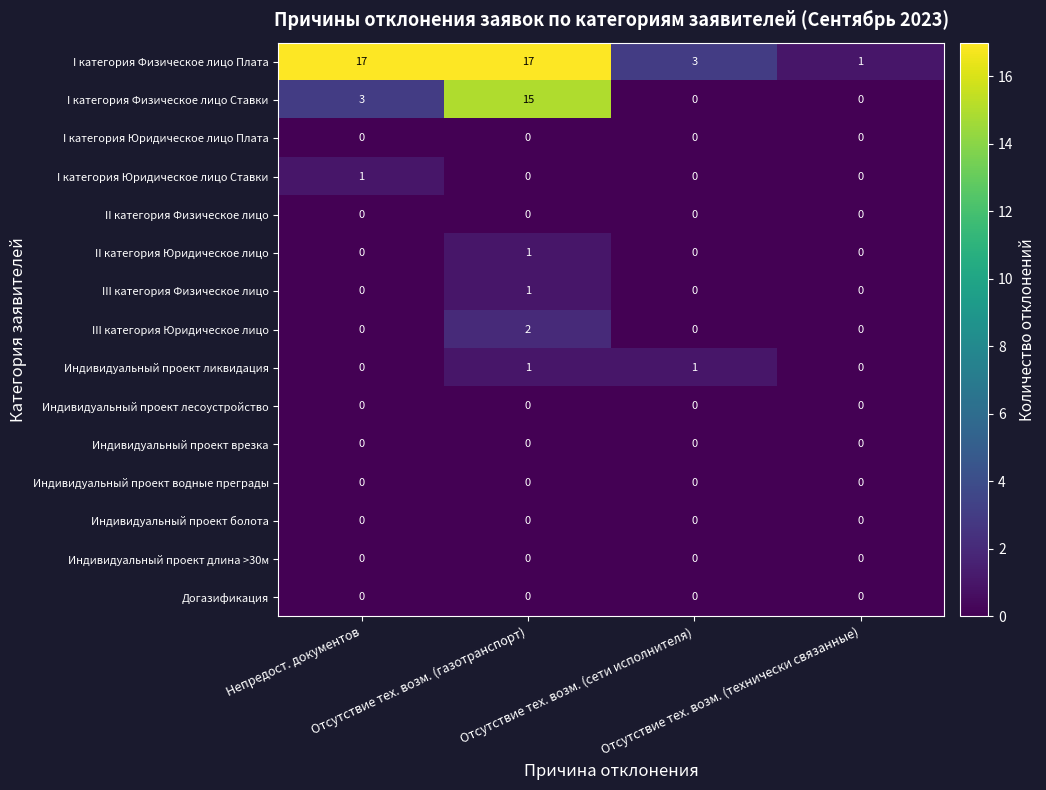

Which series has the largest total across all categories?

I категория Физическое лицо Плата